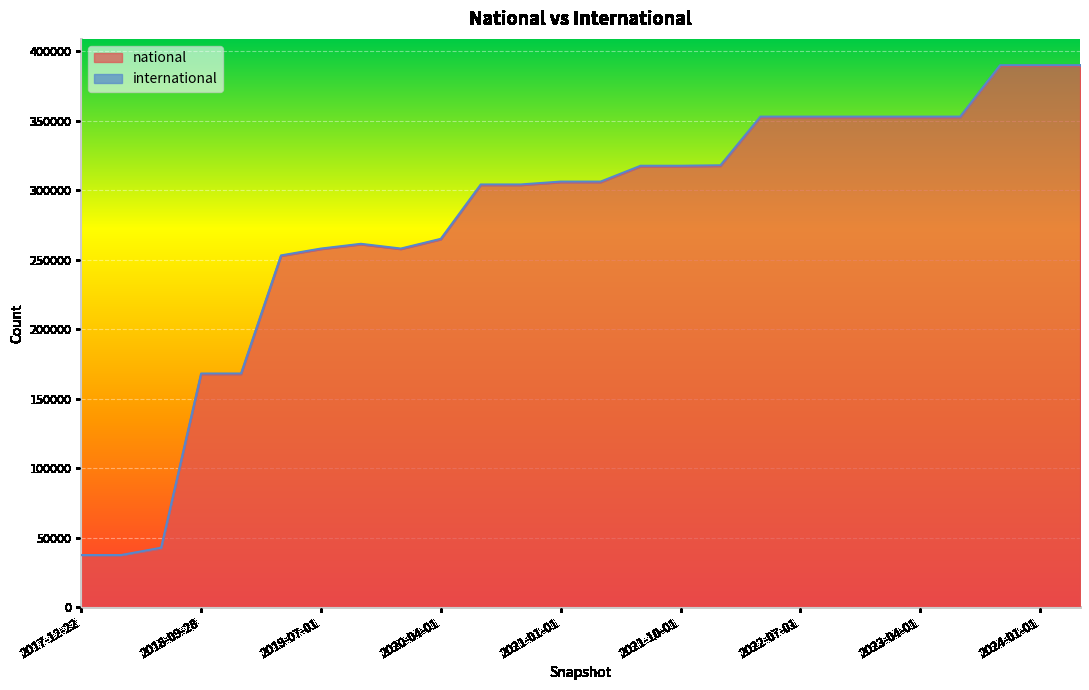

List the labels in order of value, largest first.

2023-10-01, 2024-01-01, 2024-04-01, 2023-07-01, 2022-04-01, 2022-07-01, 2022-10-01, 2023-01-01, 2023-04-01, 2022-01-01, 2021-07-01, 2021-10-01, 2021-04-01, 2021-01-01, 2020-07-01, 2020-10-01, 2020-04-01, 2019-10-09, 2020-01-01, 2019-07-01, 2019-04-06, 2019-01-01, 2018-09-28, 2018-07-11, 2017-12-22, 2018-04-09